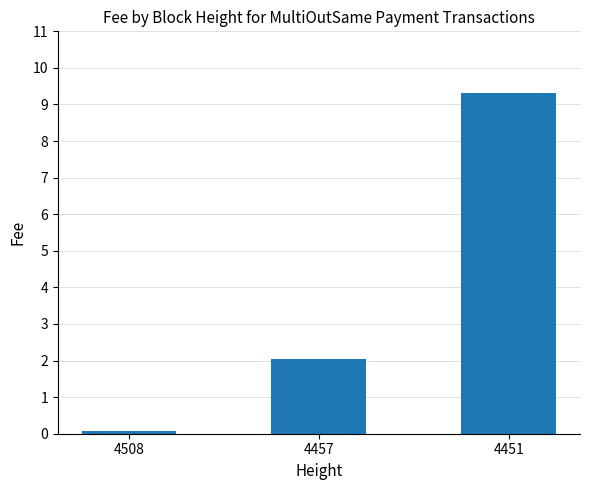

Where does the data first go above 2?

4457